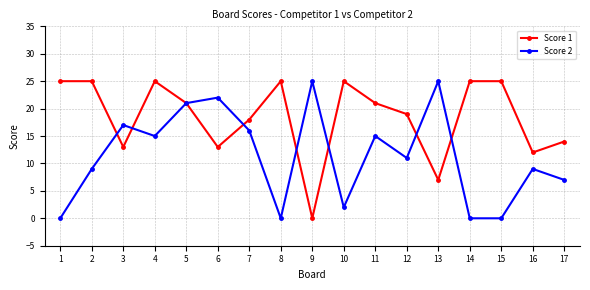

What is the difference between the maximum and second lowest values in the Score 2 series?

25